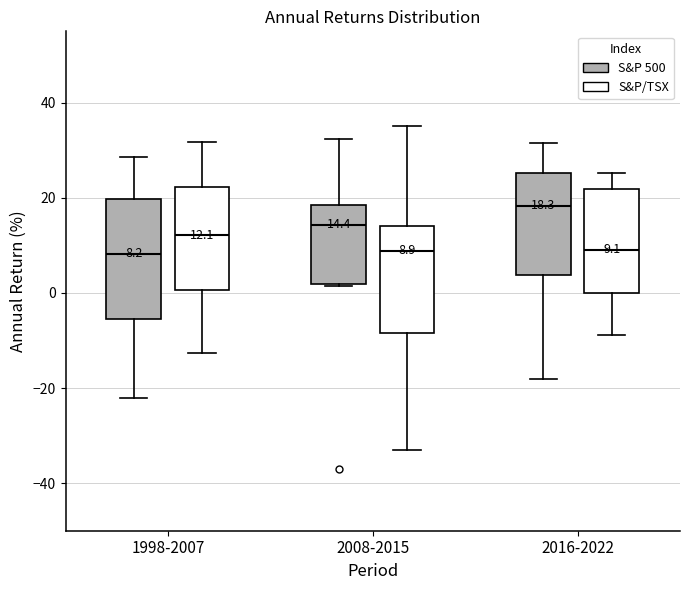

Which box has the highest median line?

2016-2022 (S&P 500)